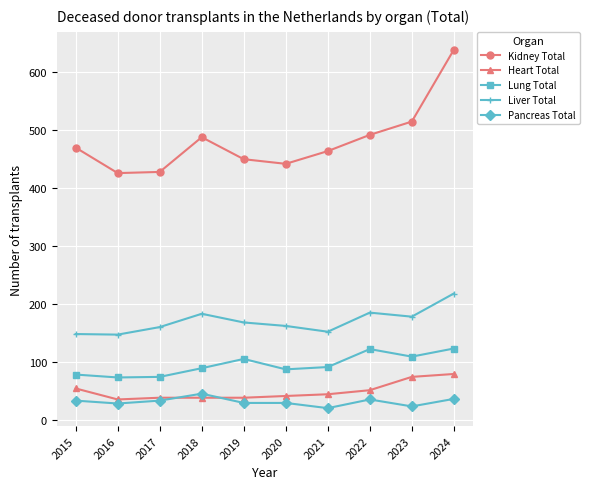

True or false: Liver Total has a value of 255 at 2023.

False